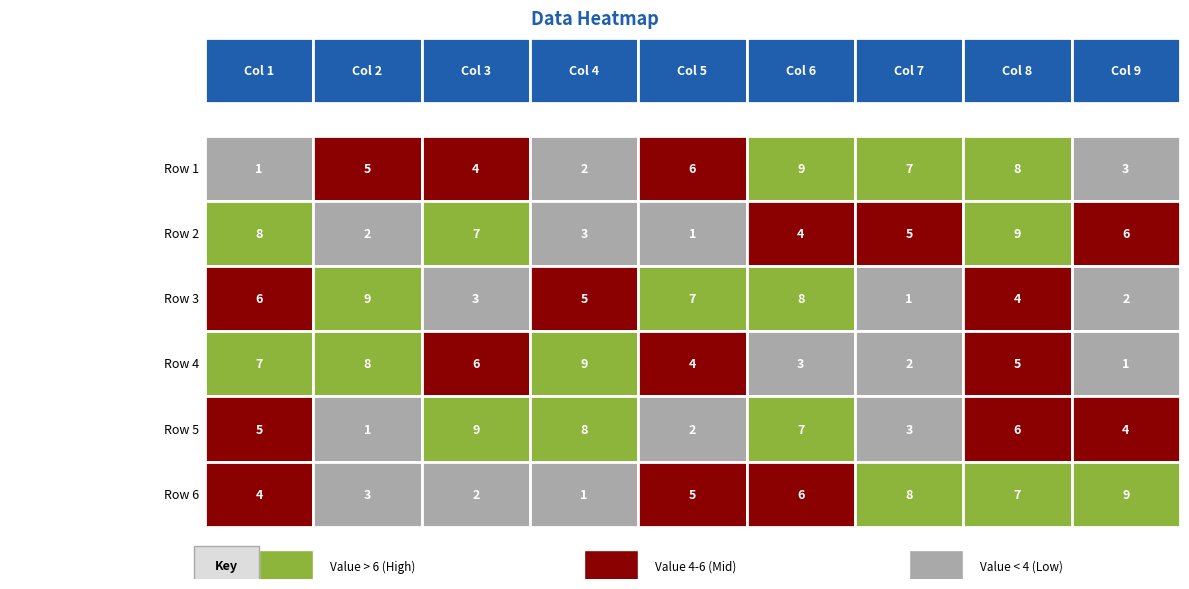

True or false: Row 4 has a value of 7 at 7.

False